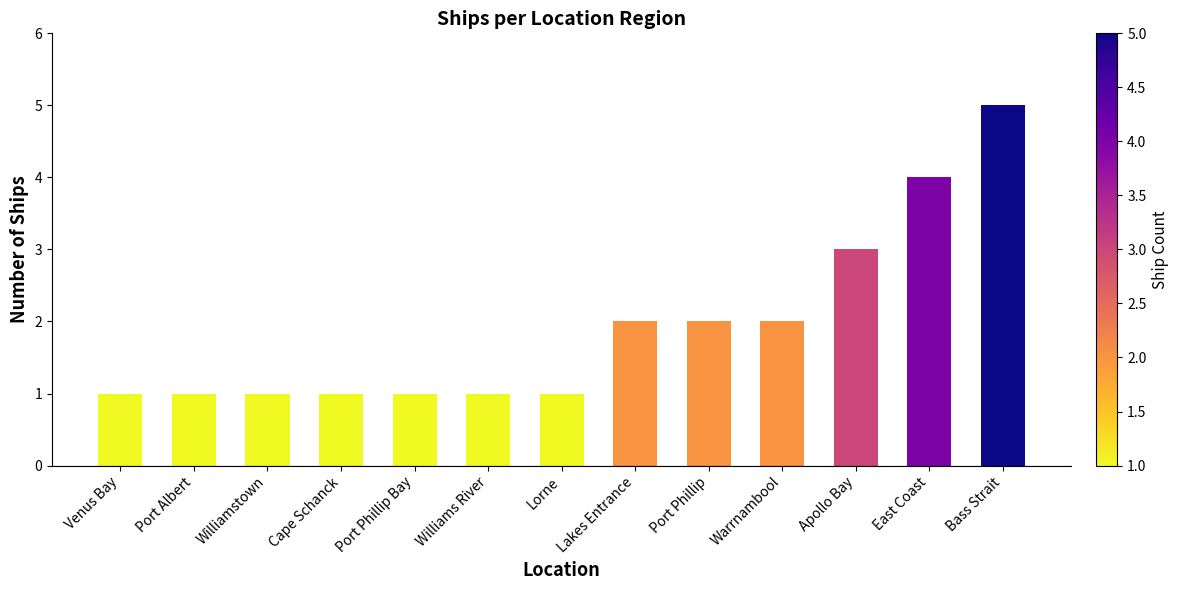

What position from the right is Port Phillip Bay?

9